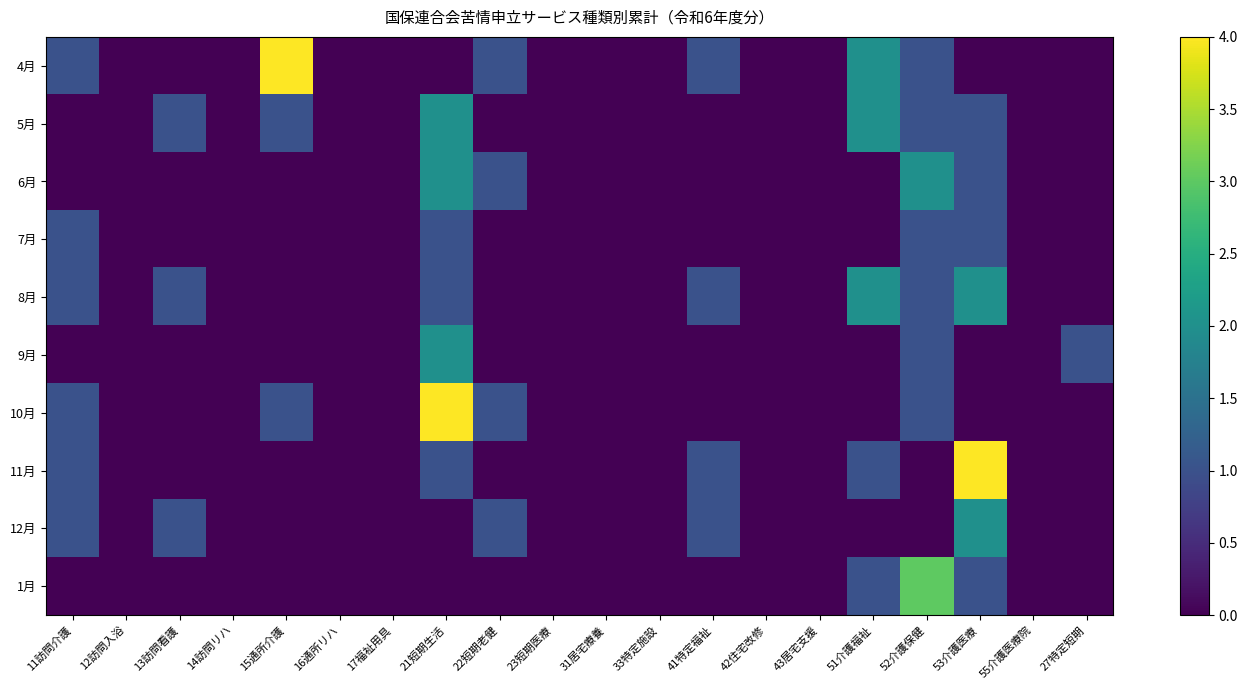

What is the difference between the highest and lowest values at 52介護保健?

3